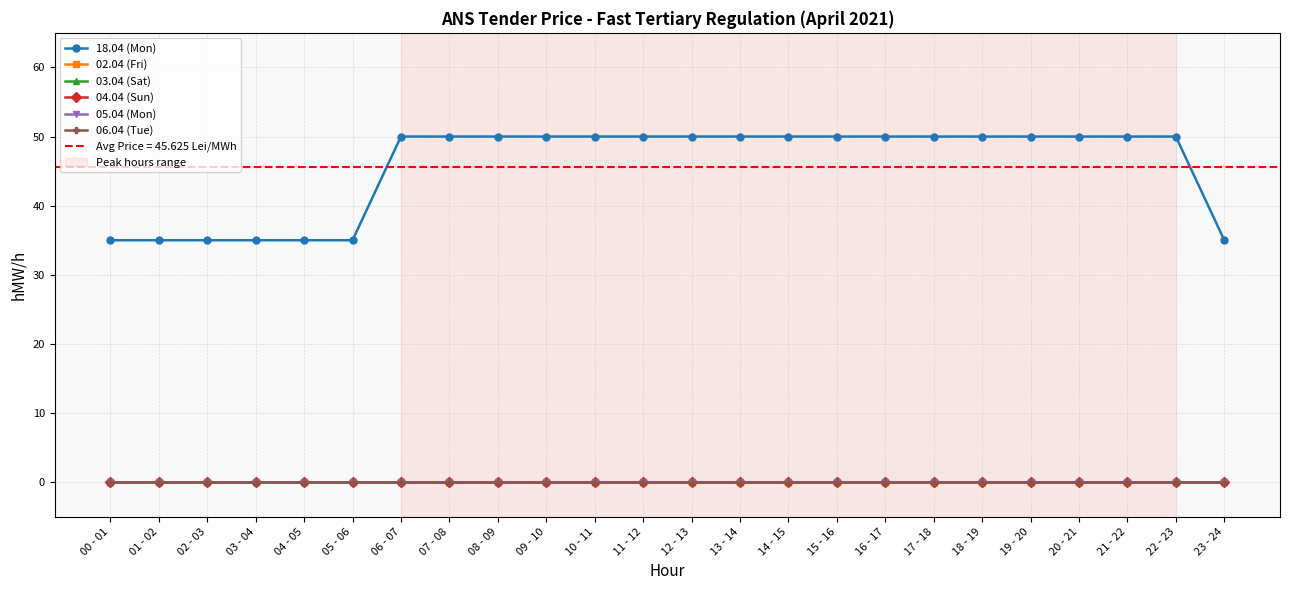

Between 10 - 11 and 00 - 01, which is larger?

10 - 11